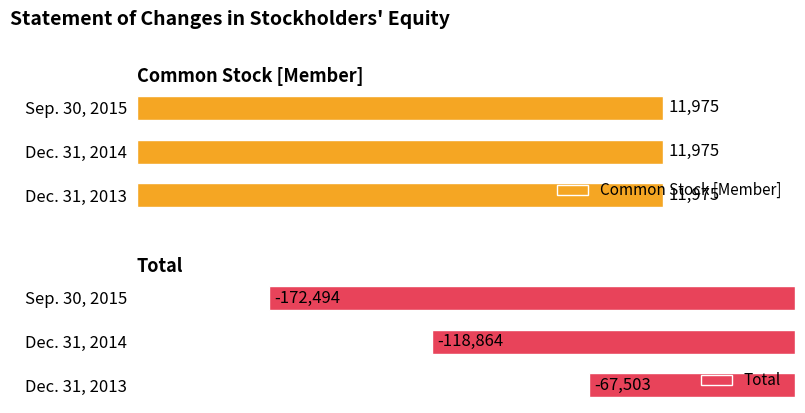

Which series has the widest spread of values?

Total